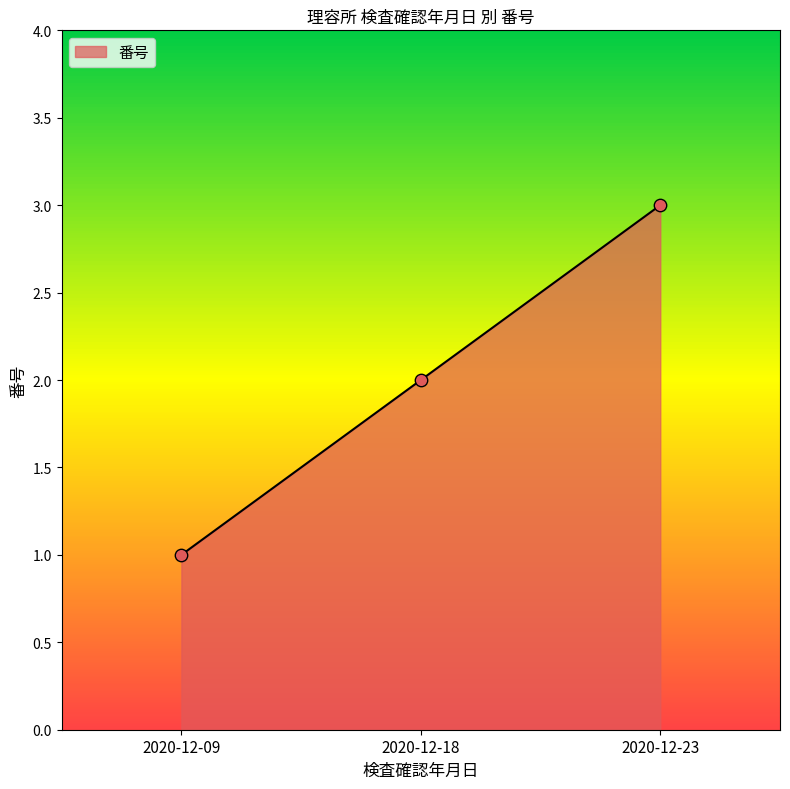

What is the change in value from 2020-12-09 to 2020-12-23?

+2